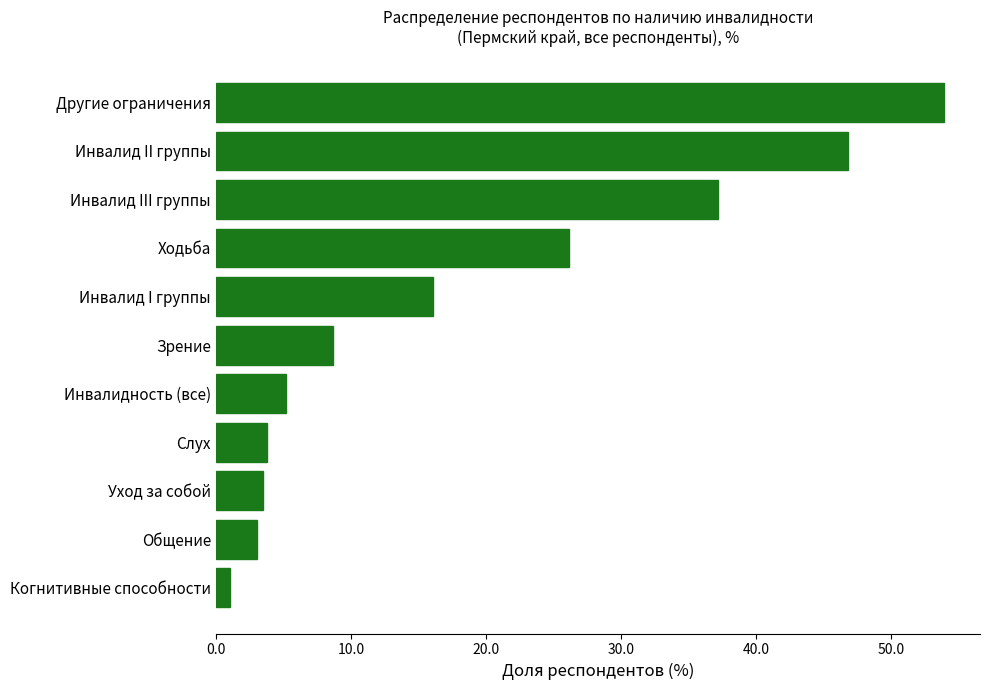

What value does the data have at Инвалид III группы?

37.1